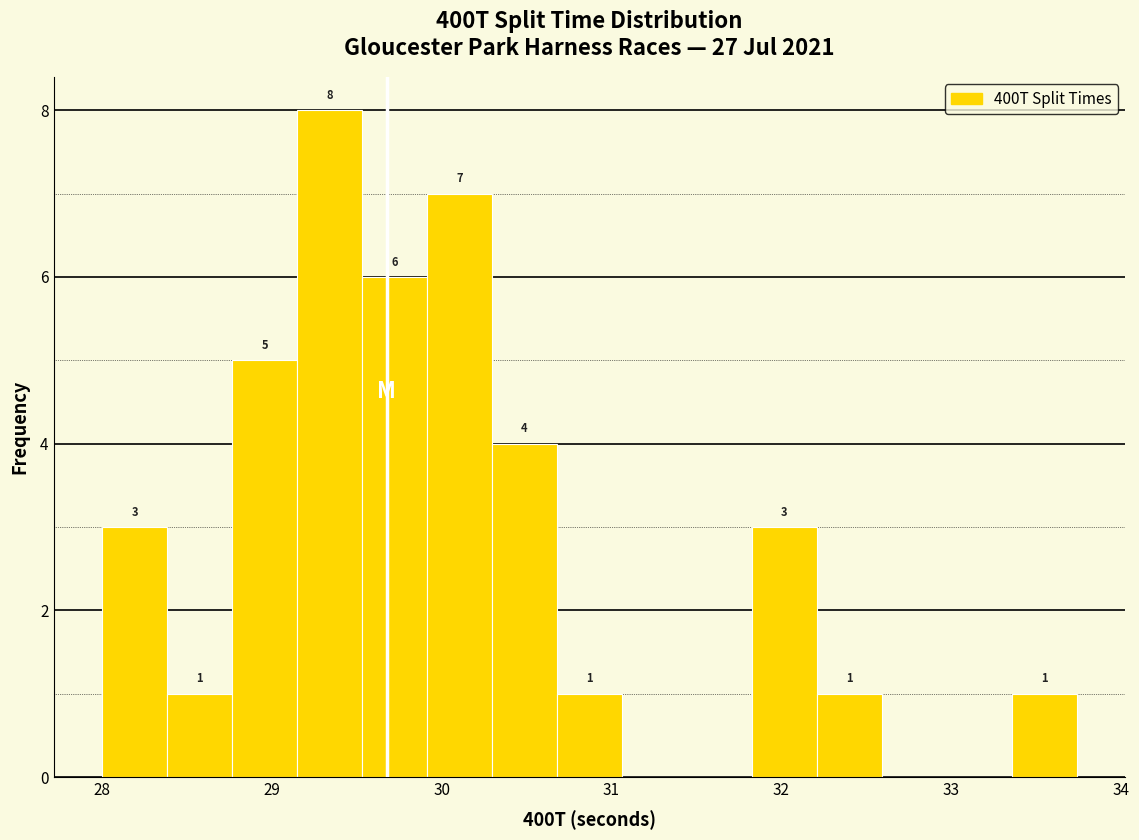

Around what value on the x-axis is the tallest bar? Give the approximate position of its centre, as read against the axis.

29.3